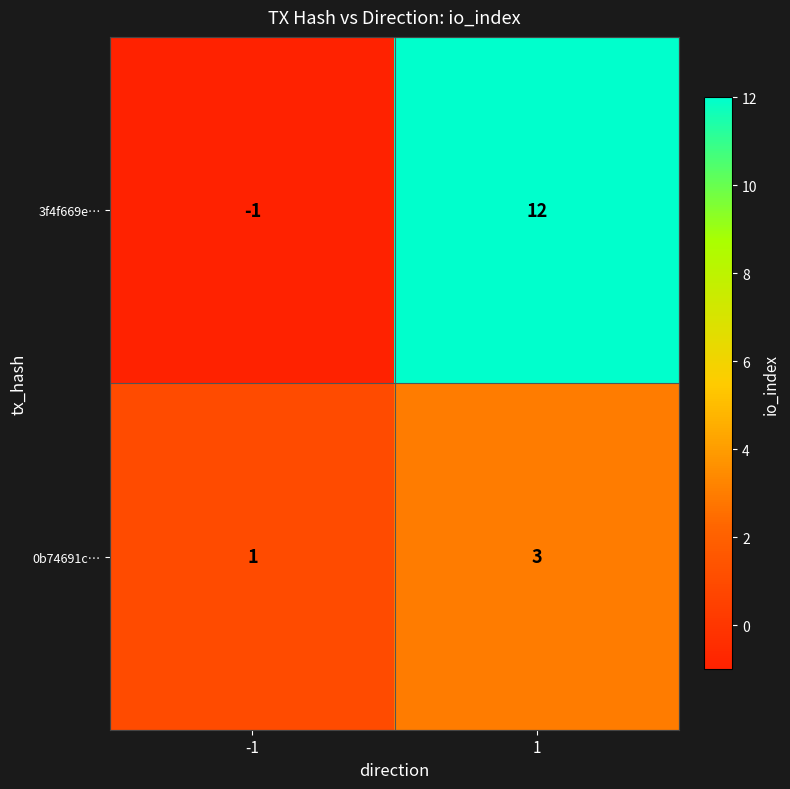

What is the sum of the 0b74691c… values at -1 and 1?

4